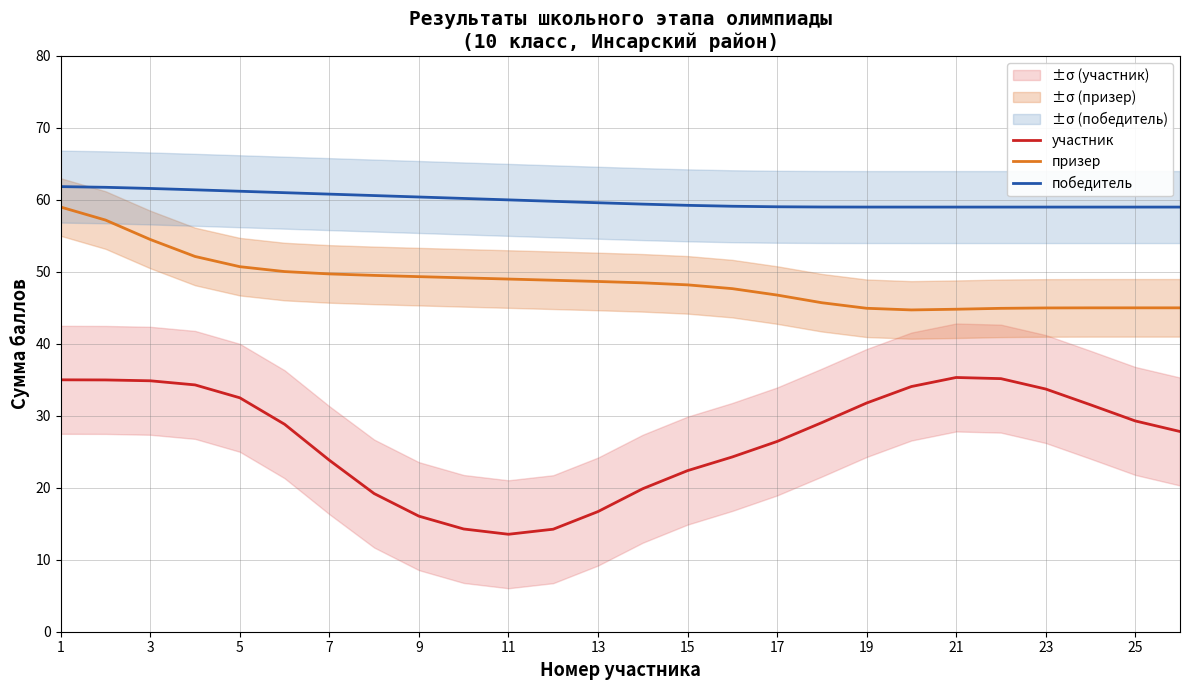

True or false: призер and победитель cross at least once.

False